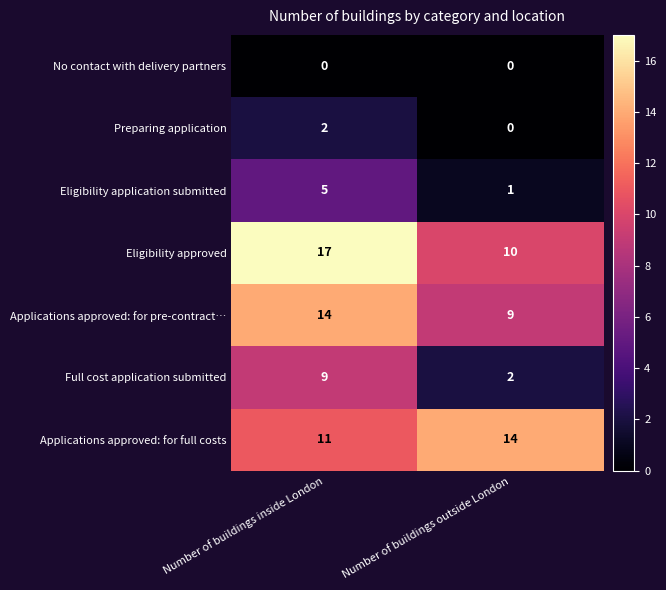

How many data points does each series have?

2